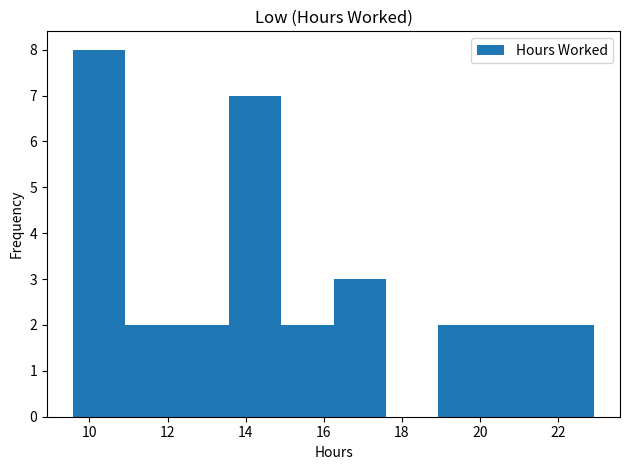

Reading left to right, transcribe this chart: for each bar, give the range it covers on the x-axis and its height. Neither the bar edges nor the heights are printed on the chart, so give them approximately, as read against the axes.

9.6 to 11.0: 8
11.0 to 12.2: 2
12.2 to 13.6: 2
13.6 to 15.0: 7
15.0 to 16.2: 2
16.2 to 17.6: 3
17.6 to 19.0: 0
19.0 to 20.2: 2
20.2 to 21.6: 2
21.6 to 23.0: 2